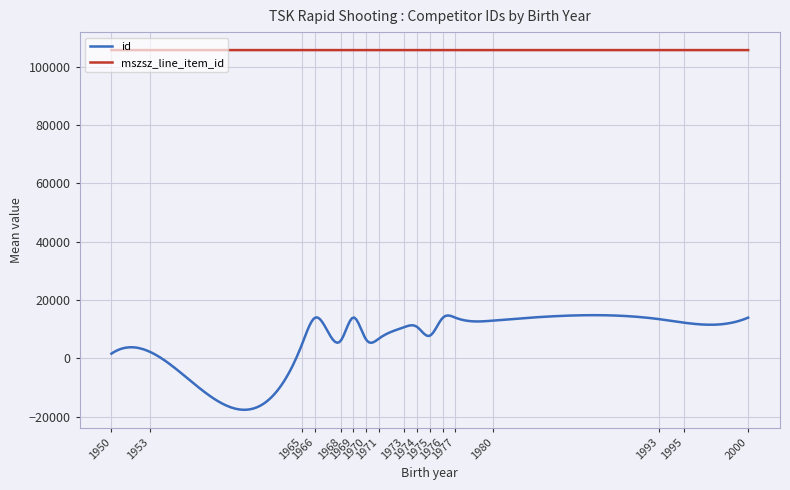

True or false: mszsz_line_item_id and id cross at least once.

False